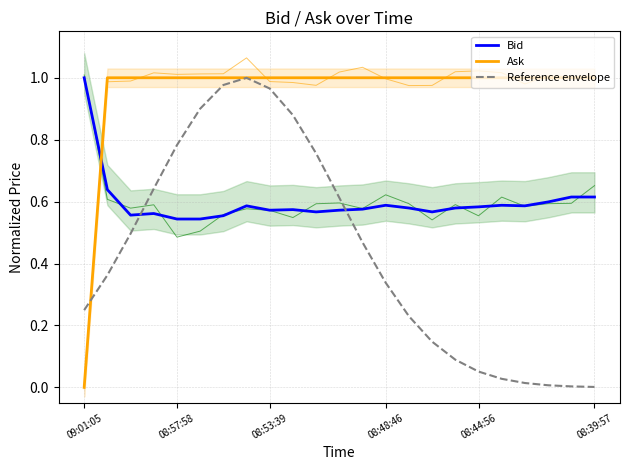

What position from the right is 08:57:58?

22